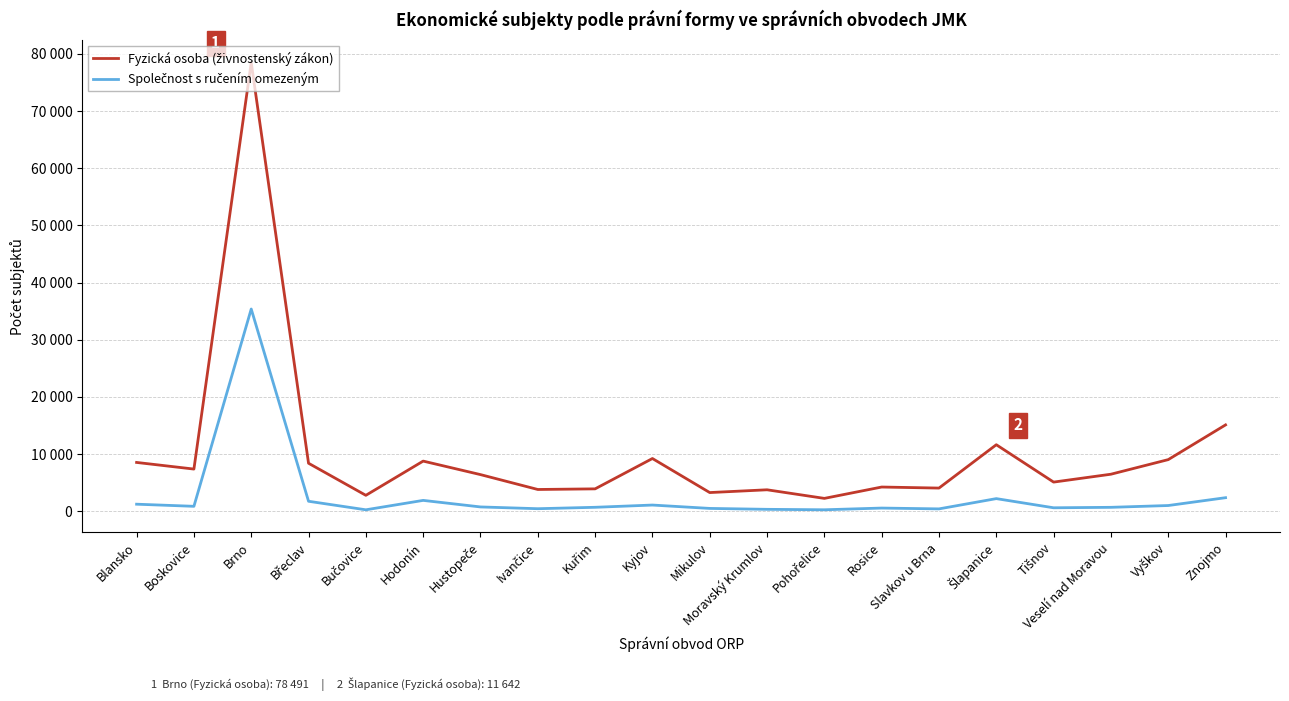

Is this an area chart (filled region under the line)?

No